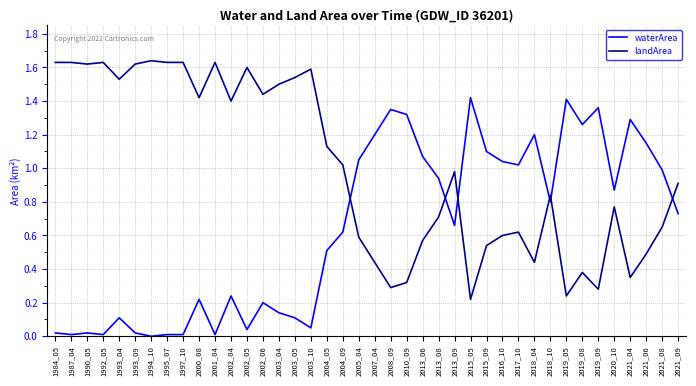

True or false: landArea has a value of 0.5 at 2013_08.

False